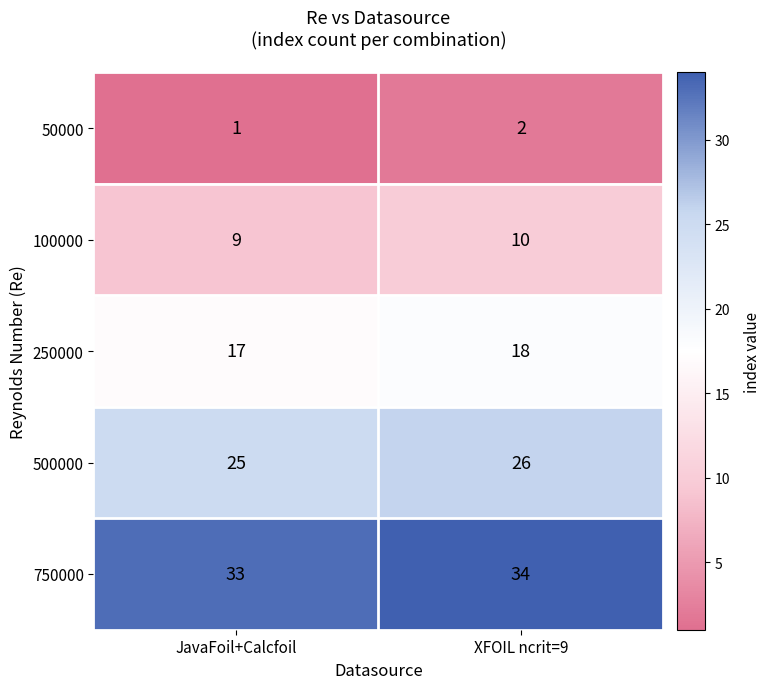

The value of 500000 at JavaFoil+Calcfoil is 25. True or false?

True